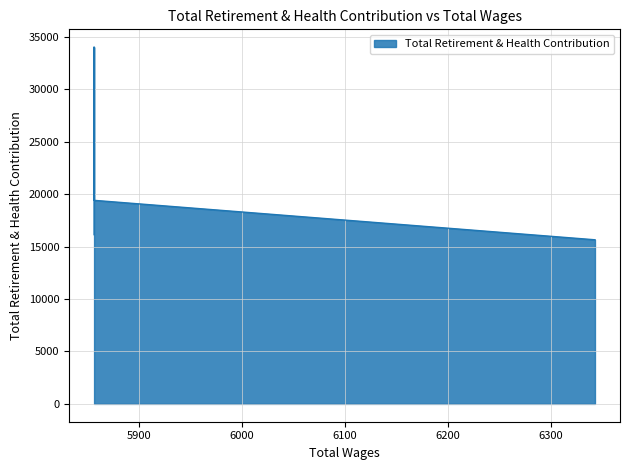

Where is the first local maximum?

5856.0